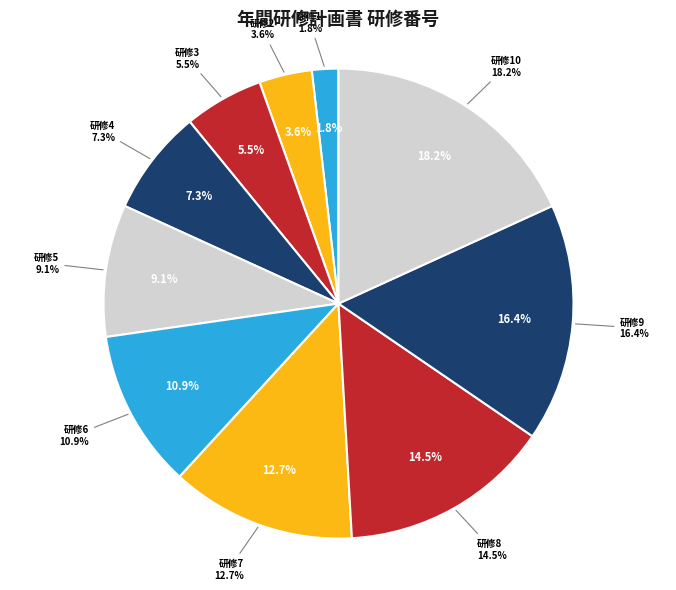

To the nearest percent, what is the difference between the 10 and 7 slice percentages?

5%